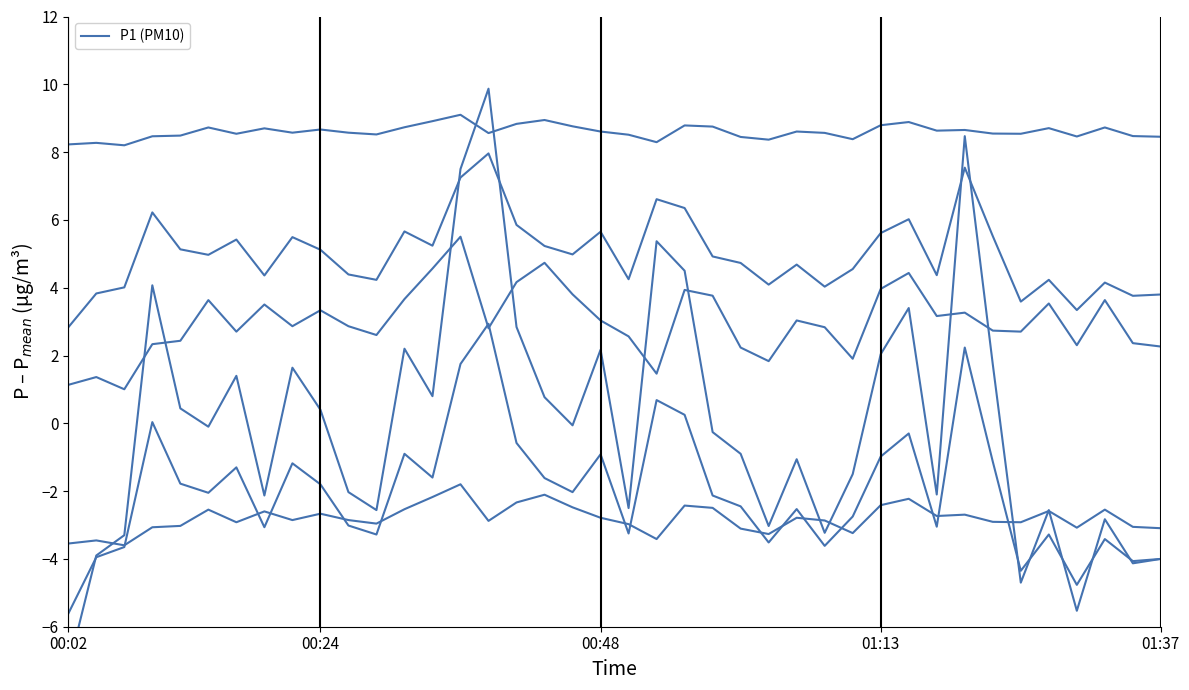

What is the difference between the highest and lowest values at 30?

11.1